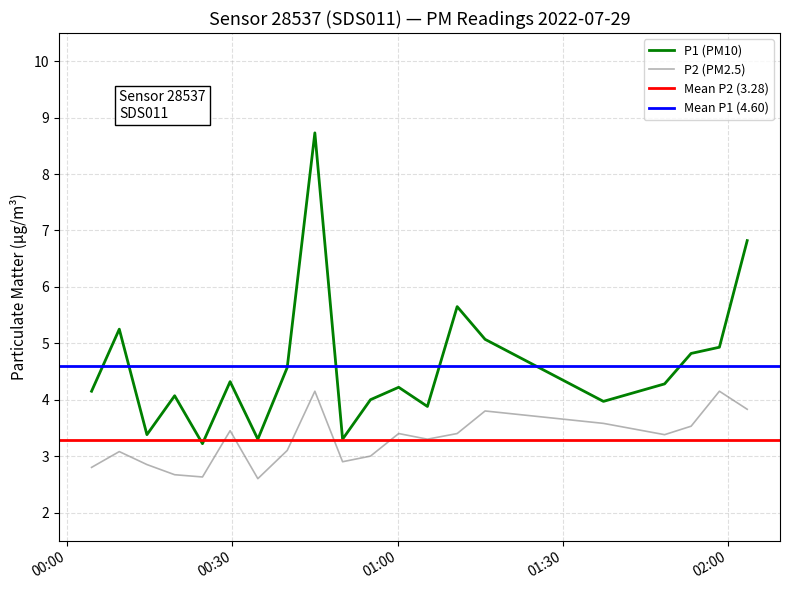

True or false: P2 and P1 intersect in this chart.

False